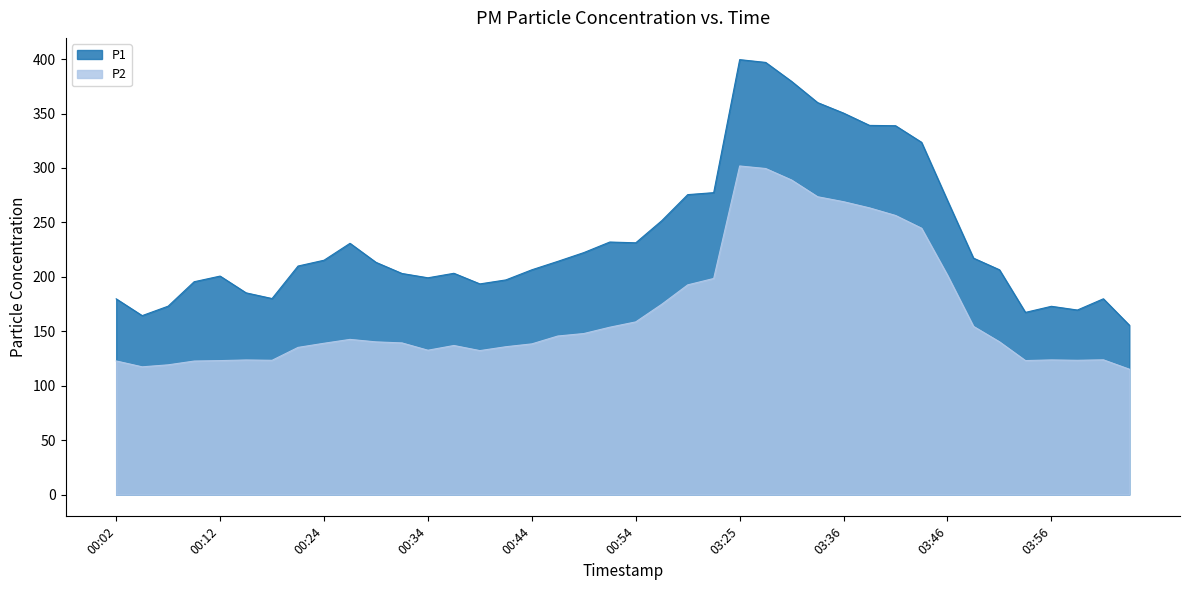

Is it true that P2 equals 139.3 at 00:32?

True